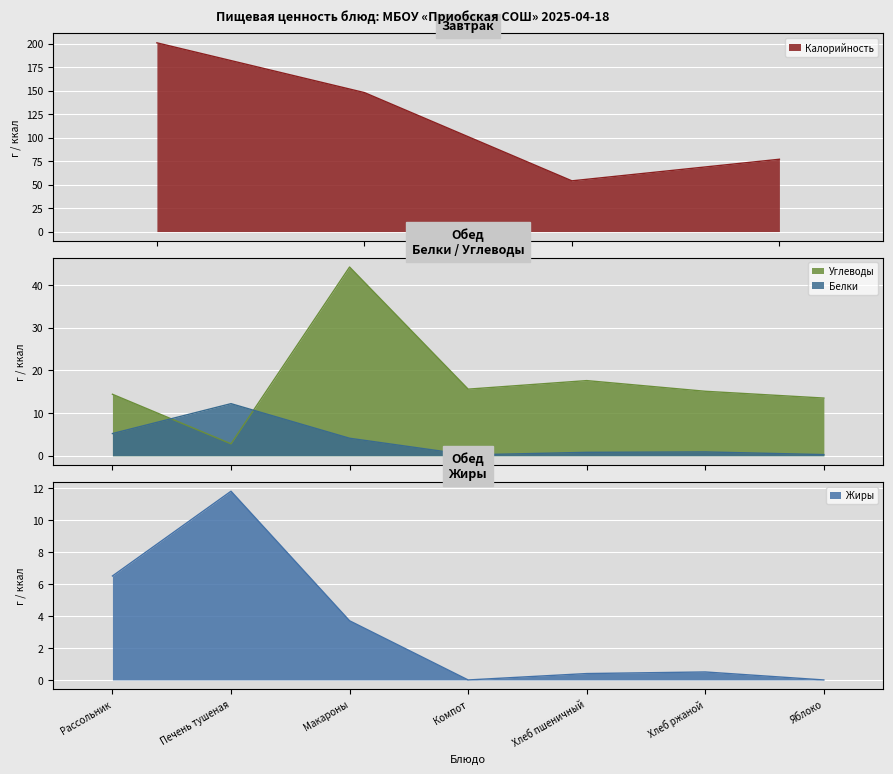

The value at Макароны is 14. True or false?

False